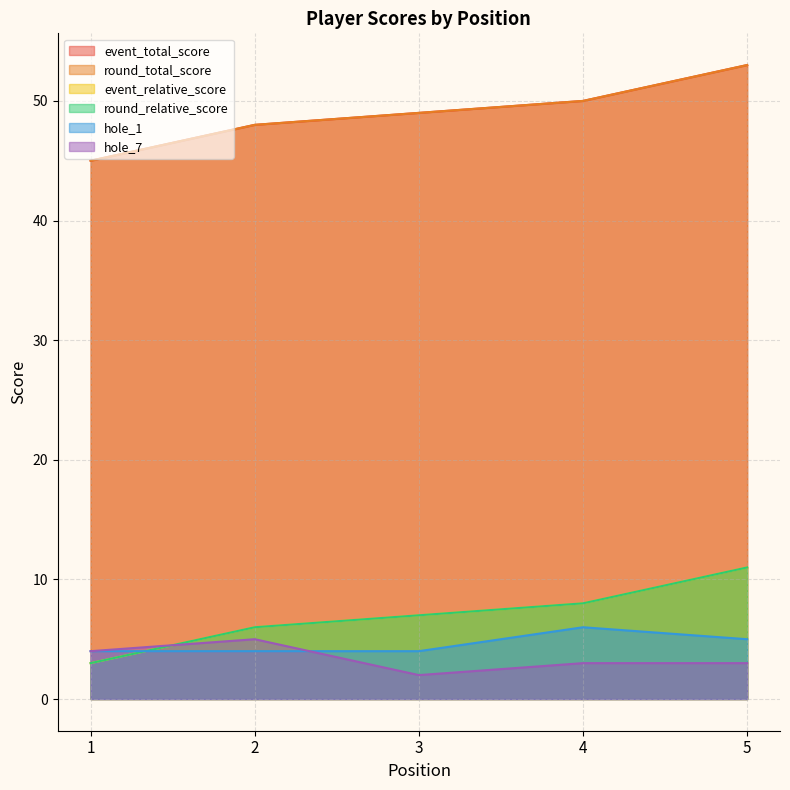

Reading left to right, extract all data points from this chart.

event_total_score: 1=45	2=48	3=49	4=50	5=53
round_total_score: 1=45	2=48	3=49	4=50	5=53
event_relative_score: 1=3	2=6	3=7	4=8	5=11
round_relative_score: 1=3	2=6	3=7	4=8	5=11
hole_1: 1=4	2=4	3=4	4=6	5=5
hole_7: 1=4	2=5	3=2	4=3	5=3